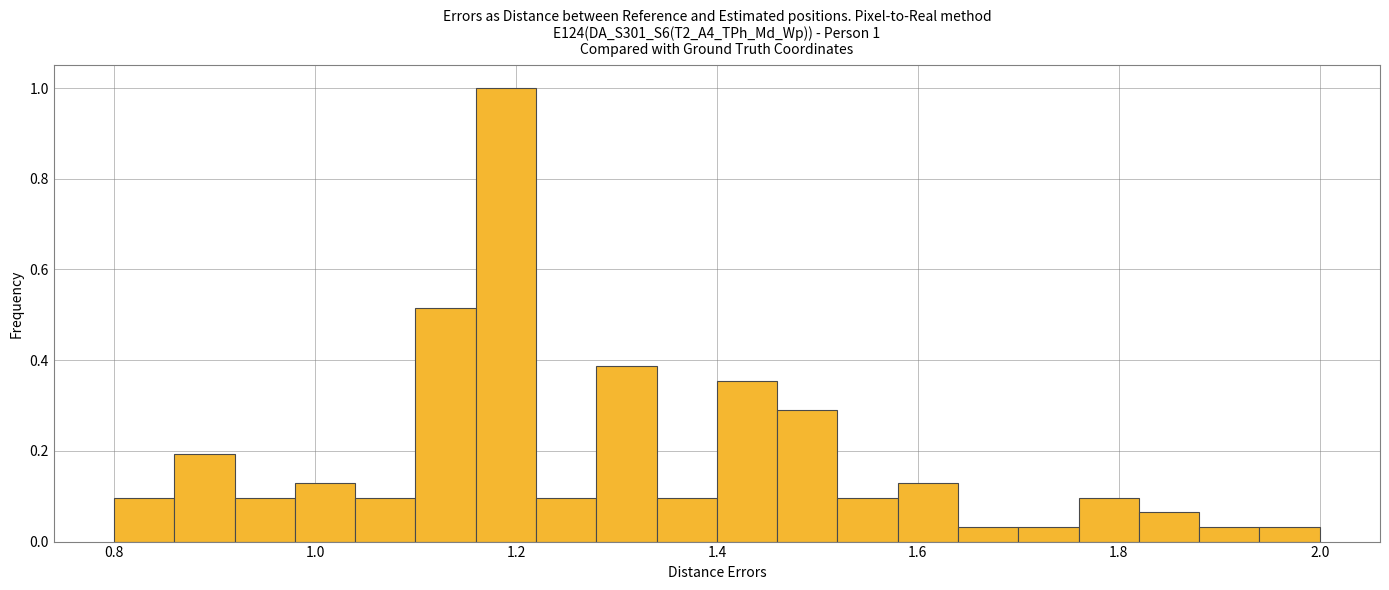

Around what value on the x-axis is the tallest bar? Give the approximate position of its centre, as read against the axis.

1.20